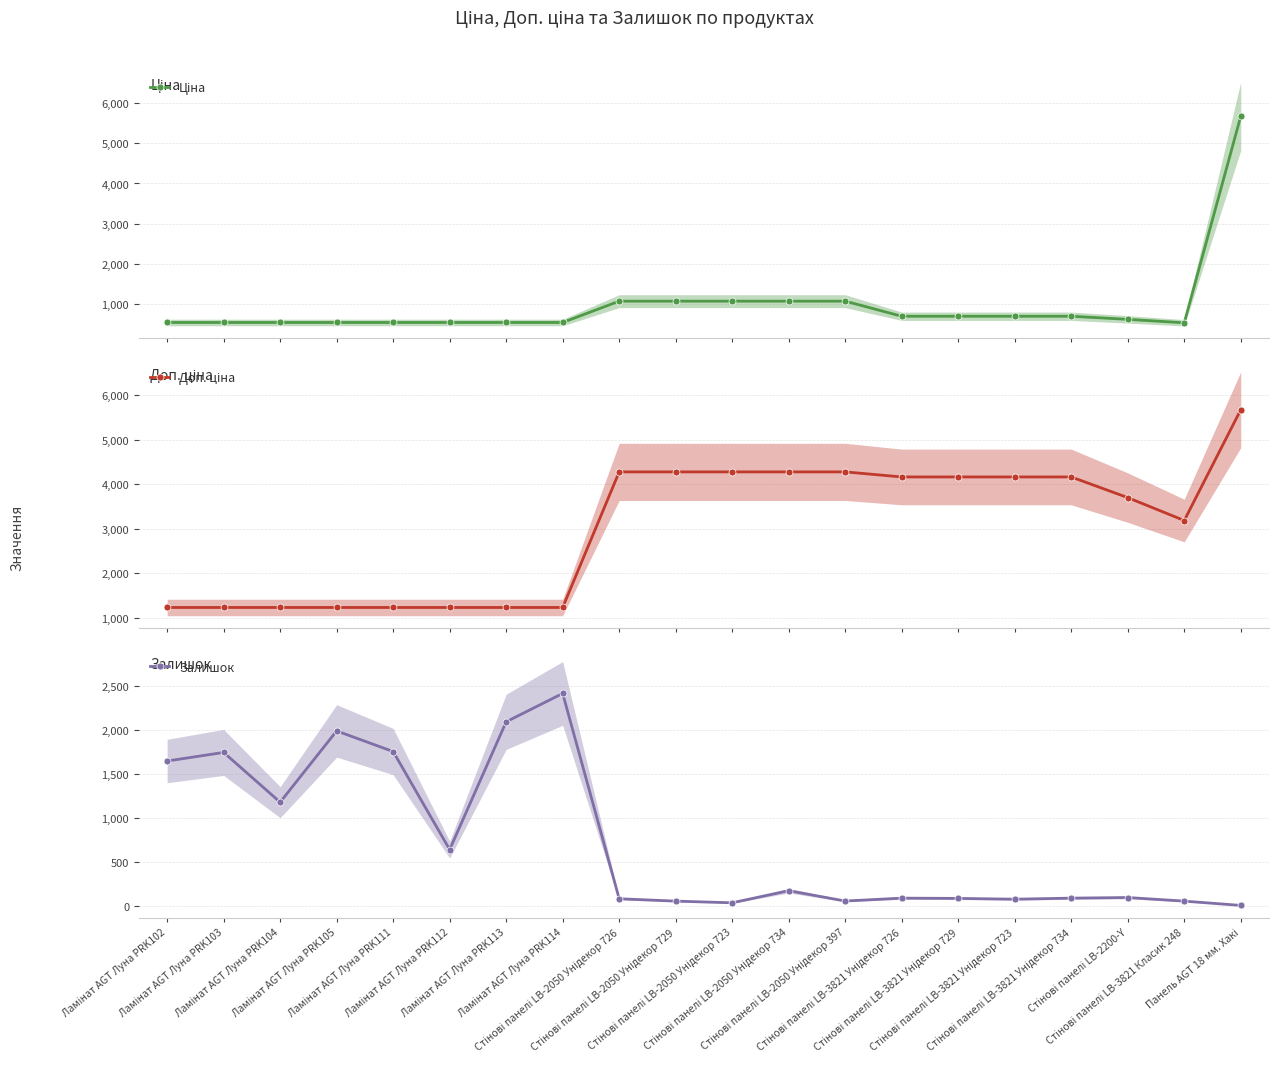

How many values in the Ціна series exceed 694?

10